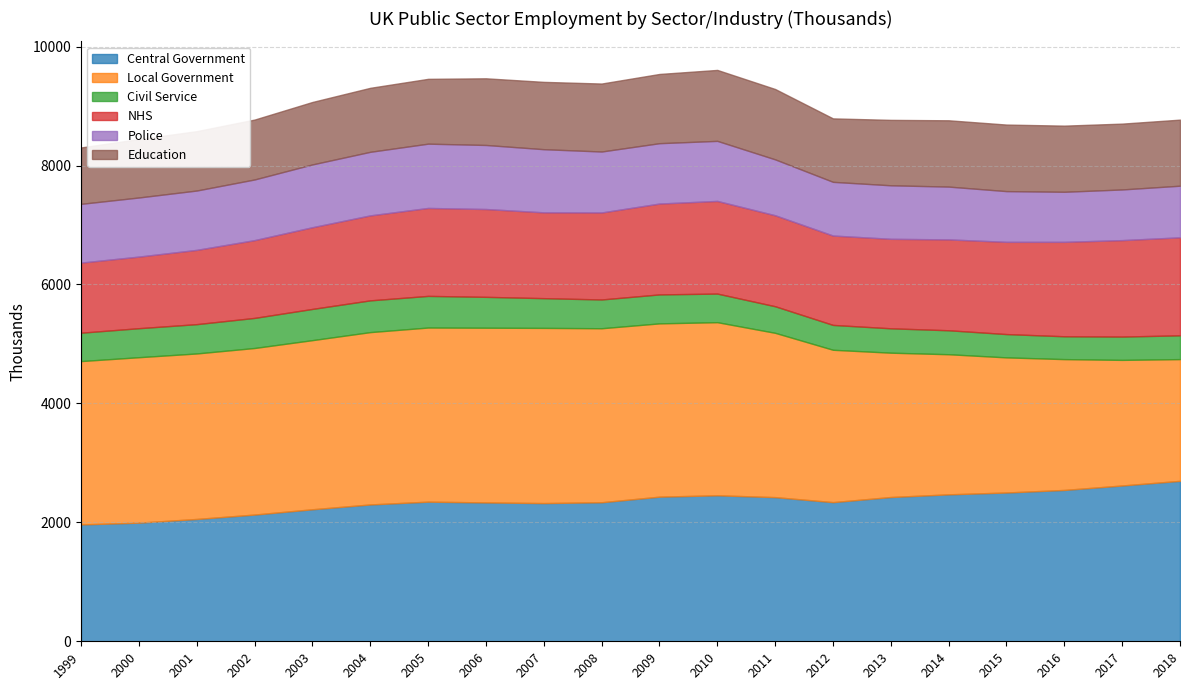

At 1999, list the series in order from largest to smallest.

Local Government, Central Government, NHS, Police, Education, Civil Service